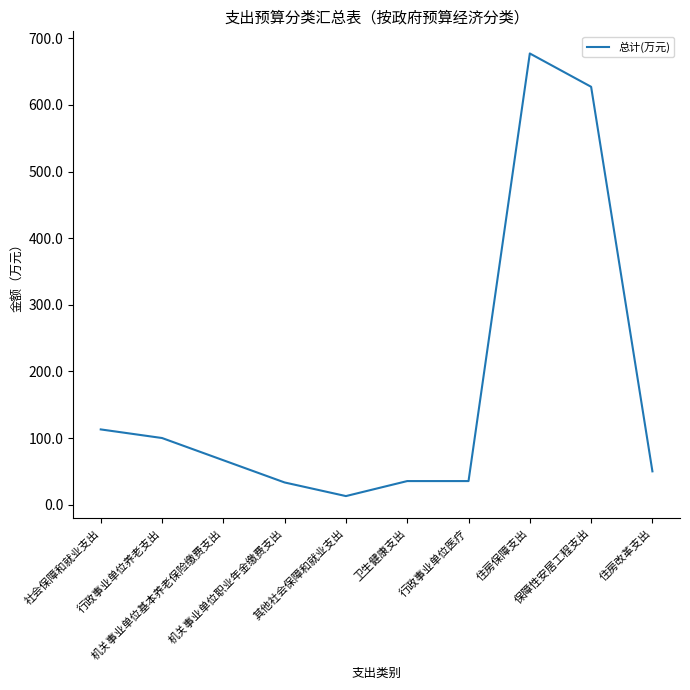

Does the chart have visible grid lines?

No